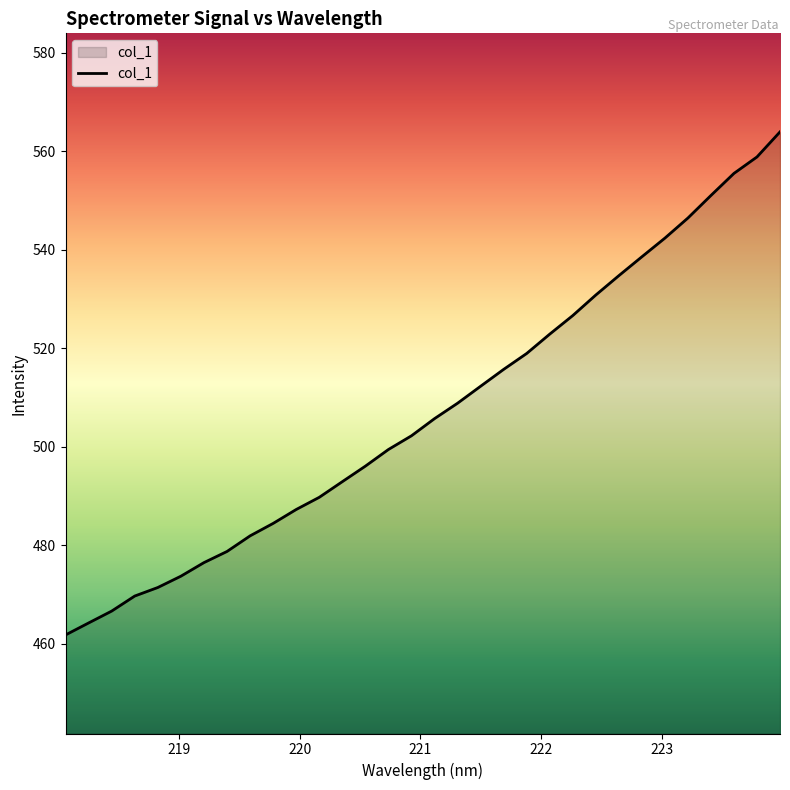

What is the smallest value displayed?

461.8